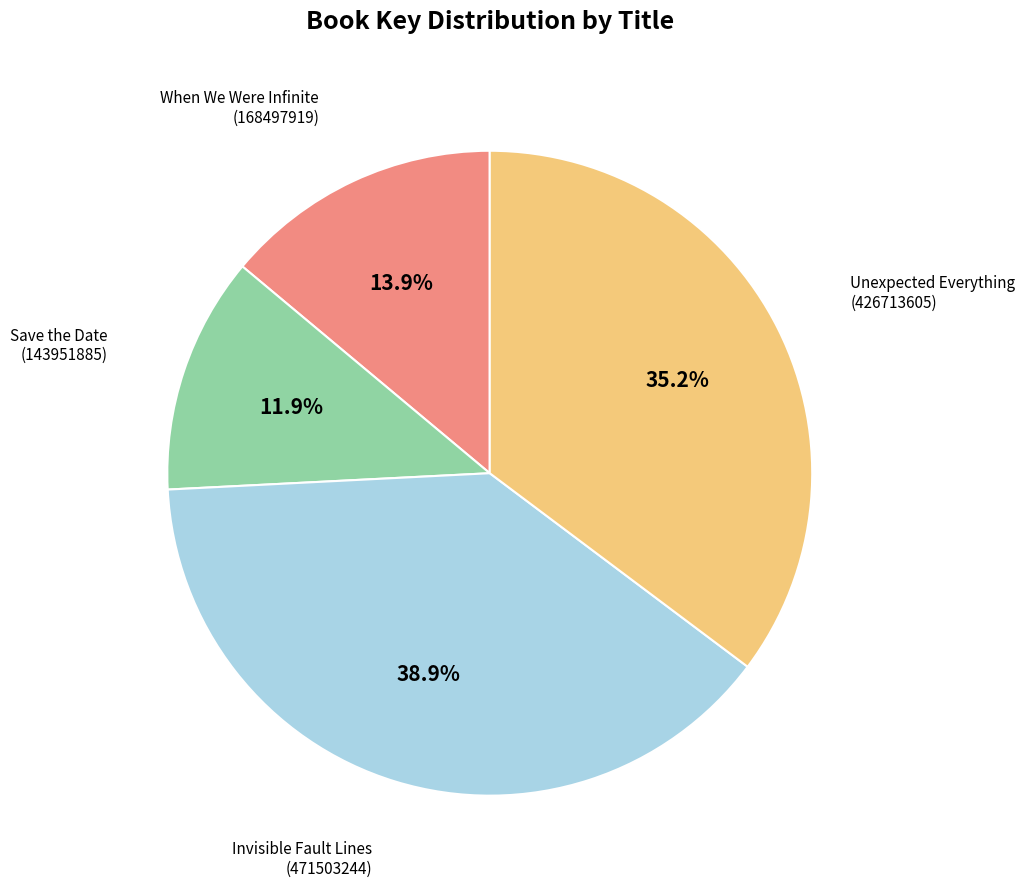

Does Save the Date (143951885) represent more than half of the total?

No